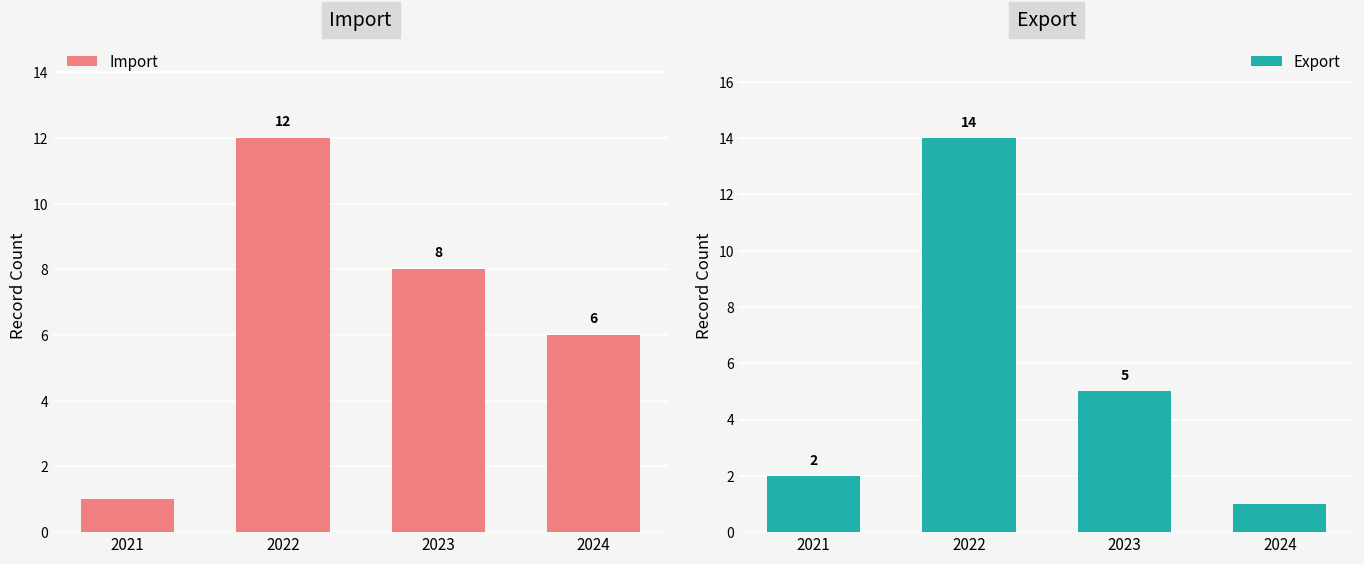

What is the difference between the maximum and minimum values in the Export series?

13